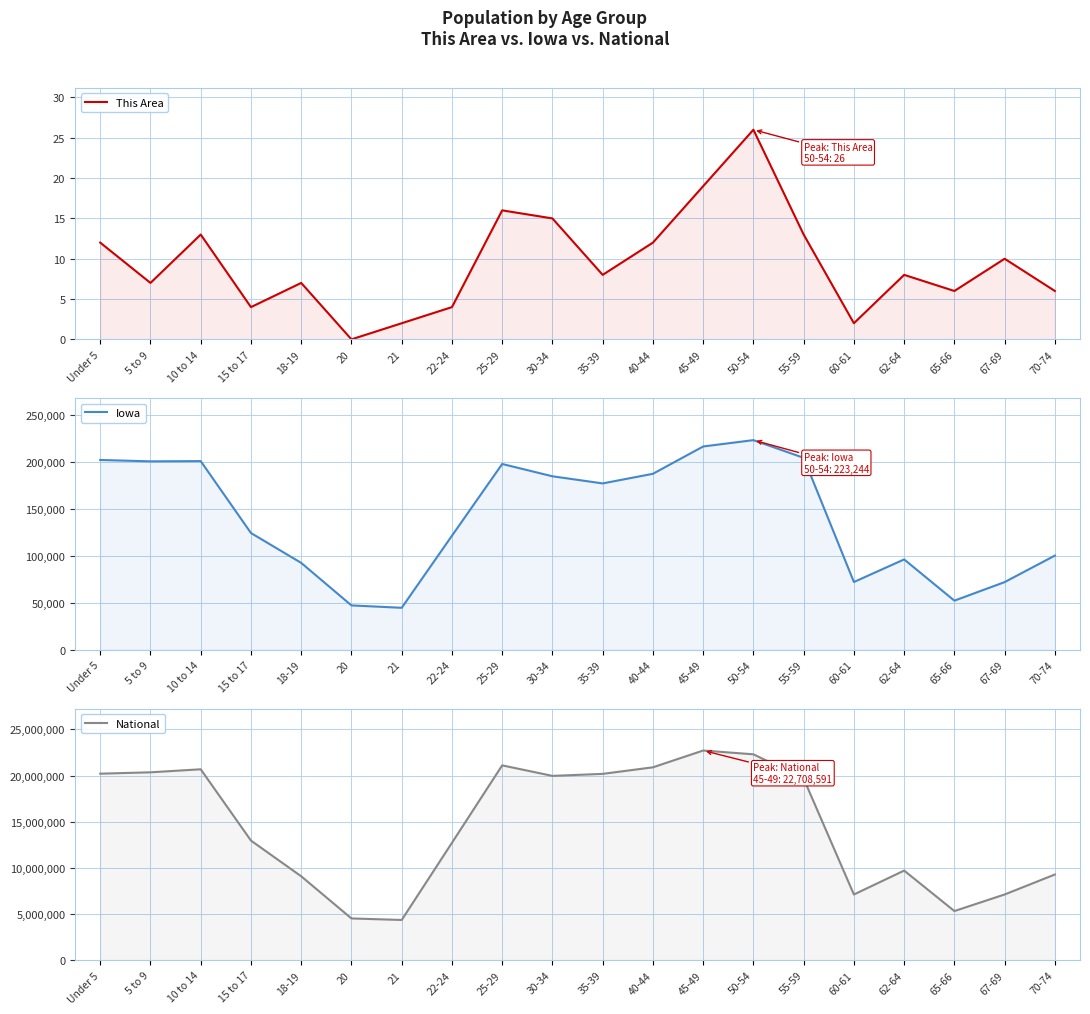

Reading right to left, what are all the values shown in this chart?

This Area: 70-74=6	67-69=10	65-66=6	62-64=8	60-61=2	55-59=13	50-54=26	45-49=19	40-44=12	35-39=8	30-34=15	25-29=16	22-24=4	21=2	20=0	18-19=7	15 to 17=4	10 to 14=13	5 to 9=7	Under 5=12
Iowa: 70-74=100291	67-69=72061	65-66=52304	62-64=96205	60-61=72152	55-59=204393	50-54=223244	45-49=216482	40-44=187400	35-39=177148	30-34=184740	25-29=197843	22-24=121428	21=44695	20=47227	18-19=92517	15 to 17=124320	10 to 14=200904	5 to 9=200646	Under 5=202123
National: 70-74=9278166	67-69=7115361	65-66=5319902	62-64=9704197	60-61=7113727	55-59=19664805	50-54=22298125	45-49=22708591	40-44=20890964	35-39=20179642	30-34=19962099	25-29=21101849	22-24=12712576	21=4354294	20=4519129	18-19=9086089	15 to 17=12954254	10 to 14=20677194	5 to 9=20348657	Under 5=20201362